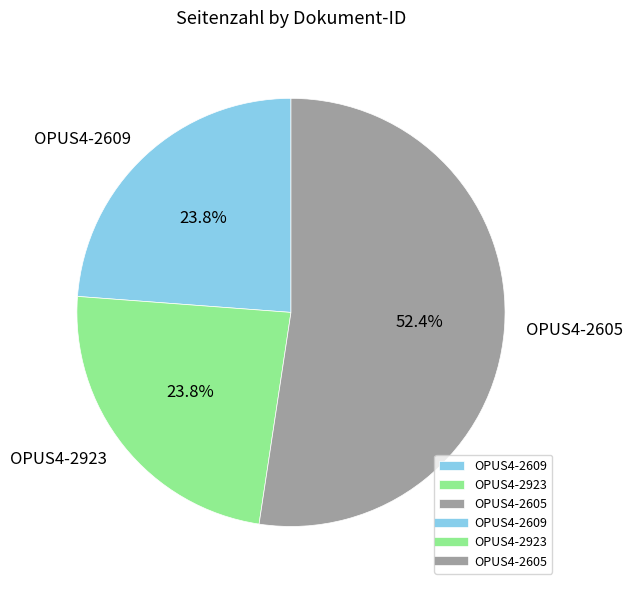

Which has a higher value, OPUS4-2605 or OPUS4-2923?

OPUS4-2605